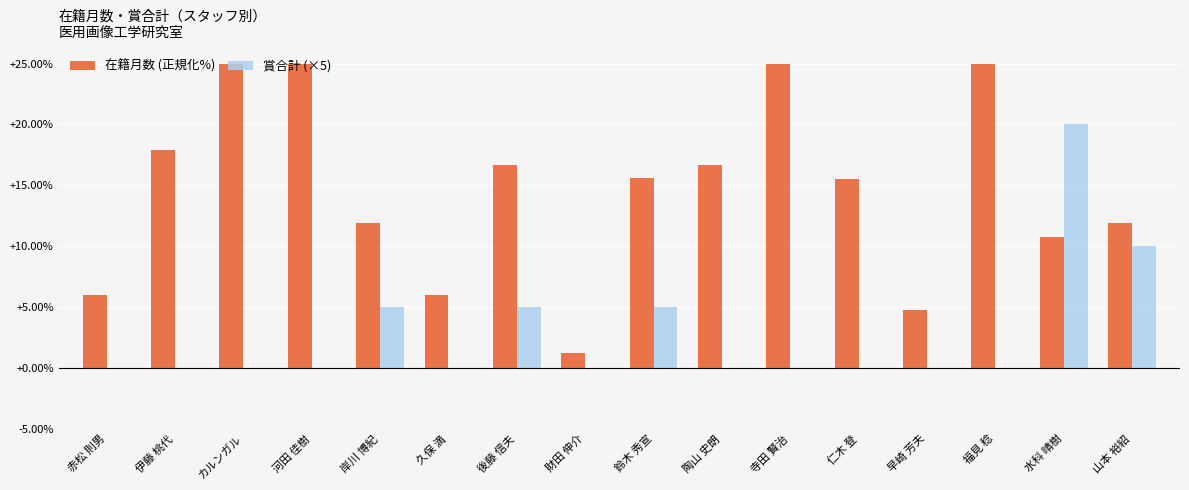

At which category is the sum across all series the highest?

水科 晴樹